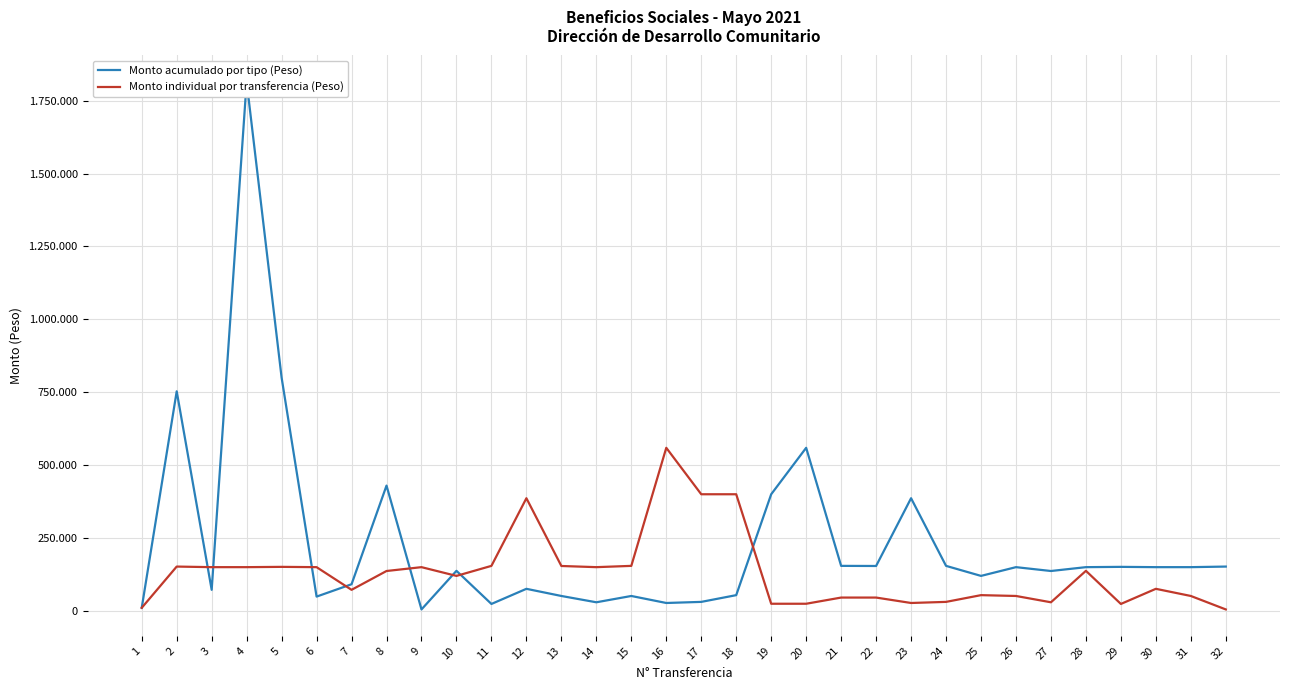

At which label is Monto acumulado por tipo (Peso) closest to 909649?

5